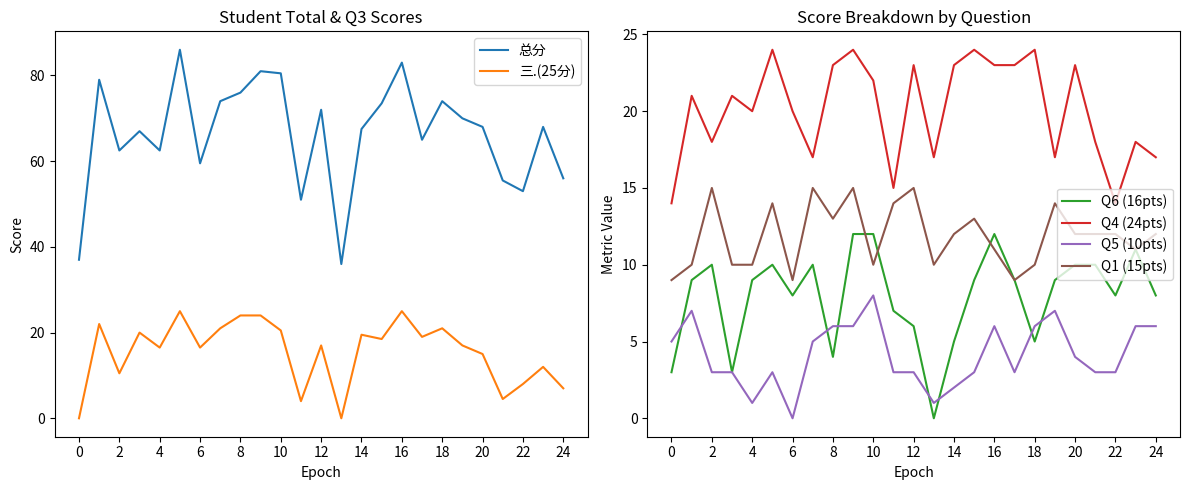

True or false: Q1 (15pts) has a value of 27 at 2.

False